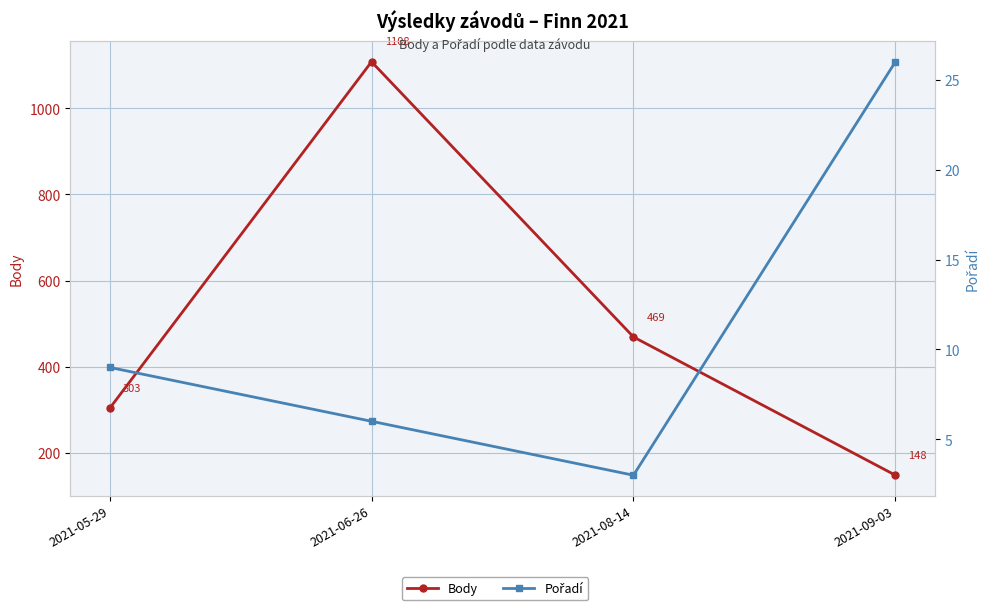

How many lines are shown in the chart?

2